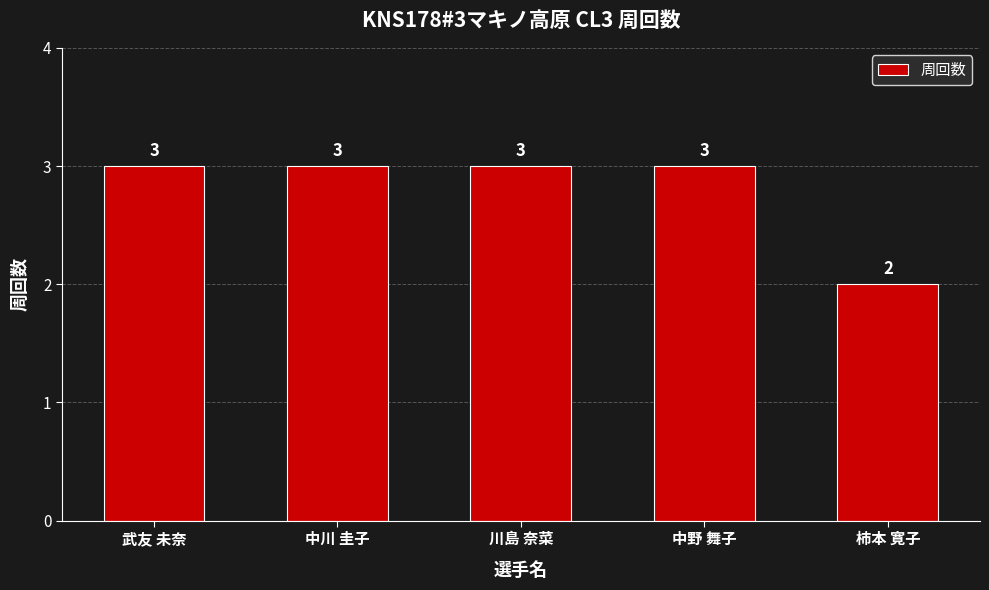

What is the value of the 2nd bar from the left?

3